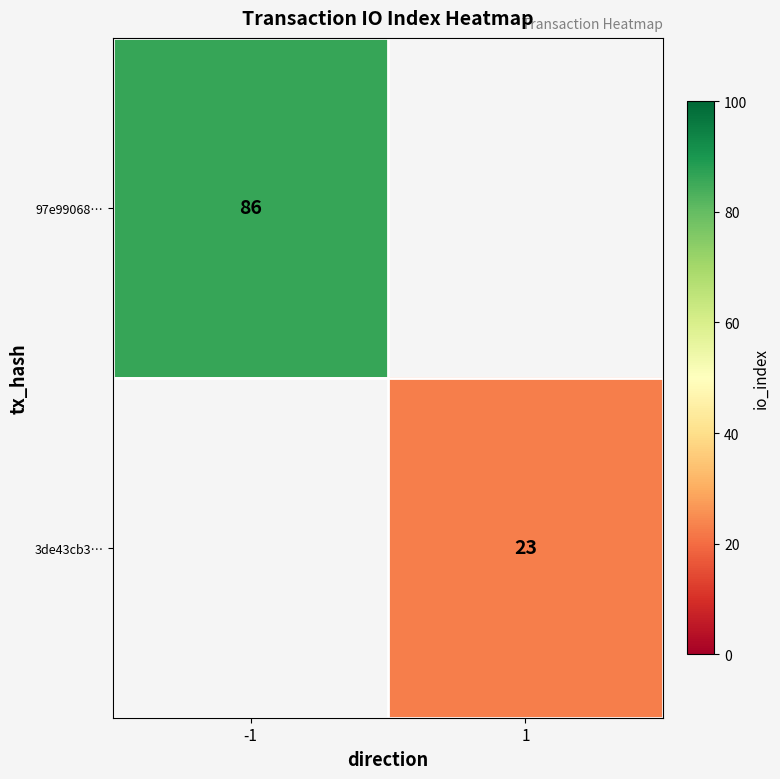

The 97e99068… series shows 134 at -1. True or false?

False